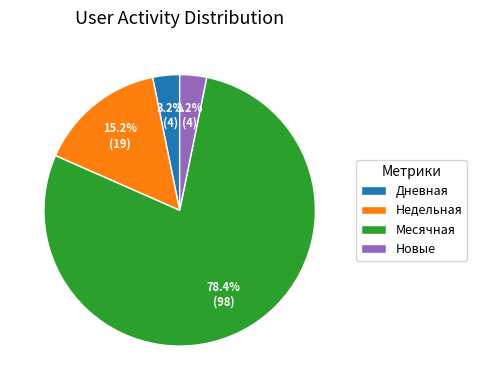

Which category has the biggest portion of the pie?

Месячная